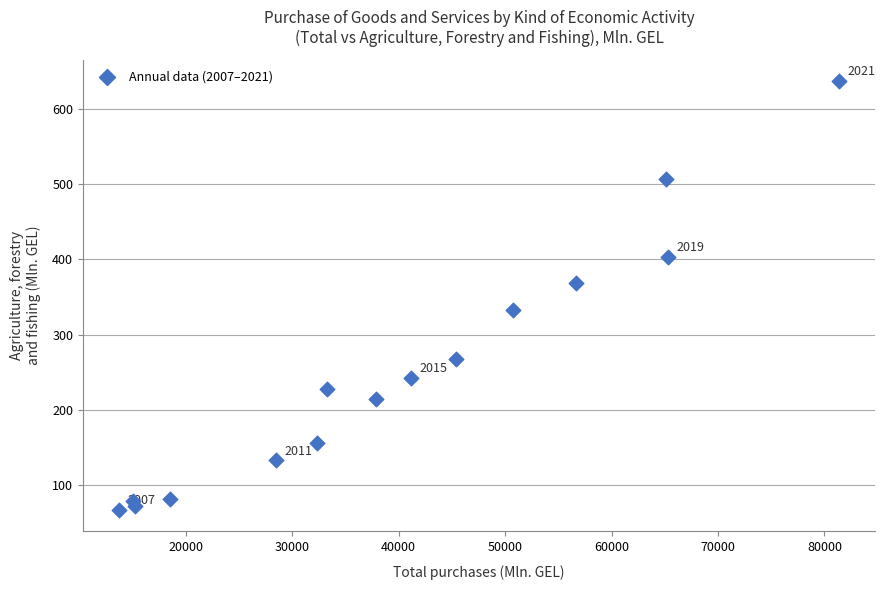

What is the range of Y values (max minus min)?

569.4